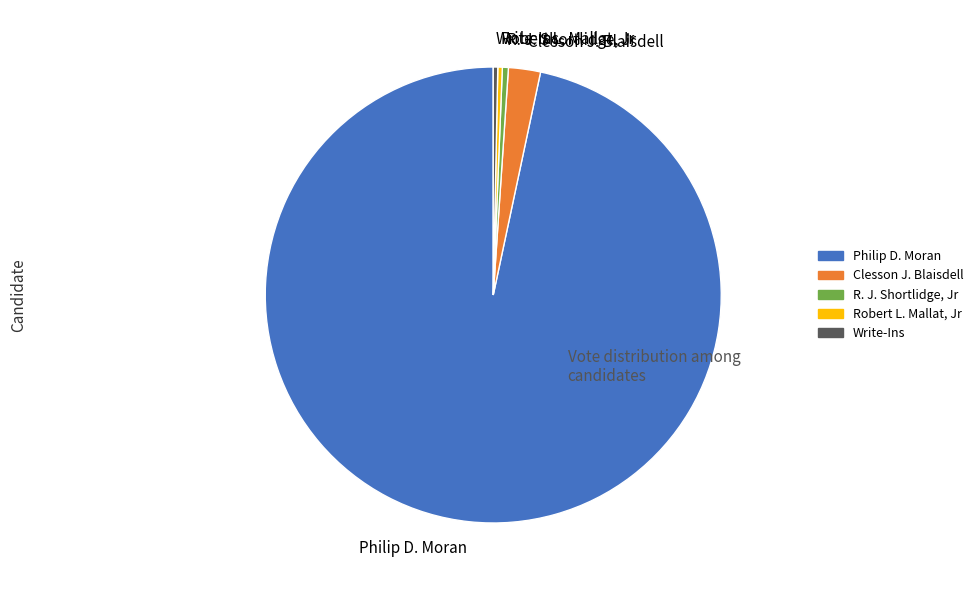

Is it true that Robert L. Mallat, Jr is 9% of the pie?

False